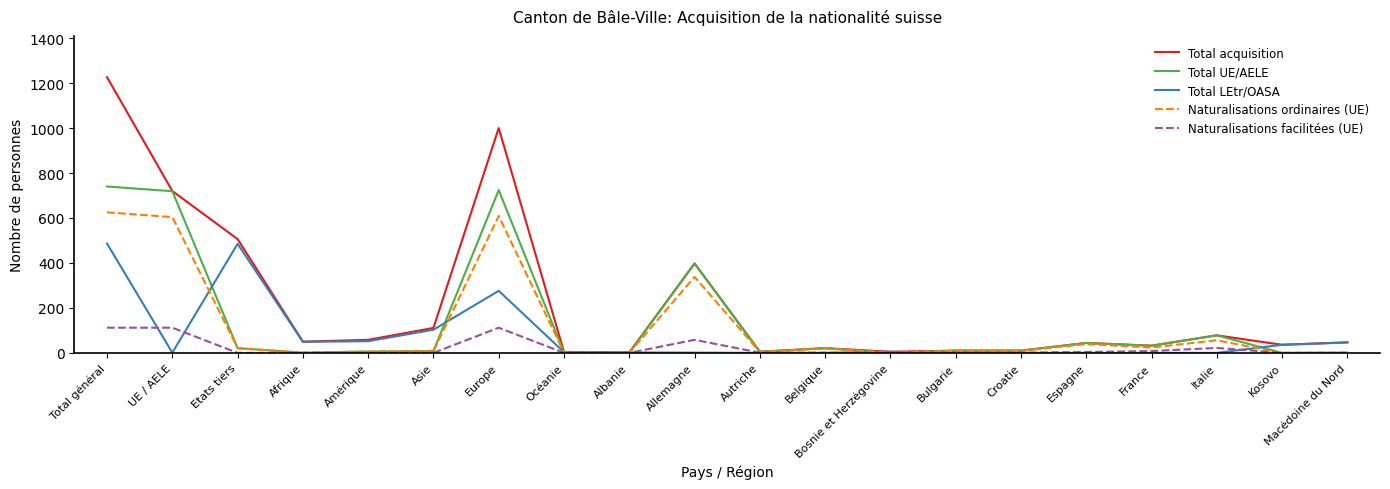

Which series has the largest range (max minus min)?

Total acquisition